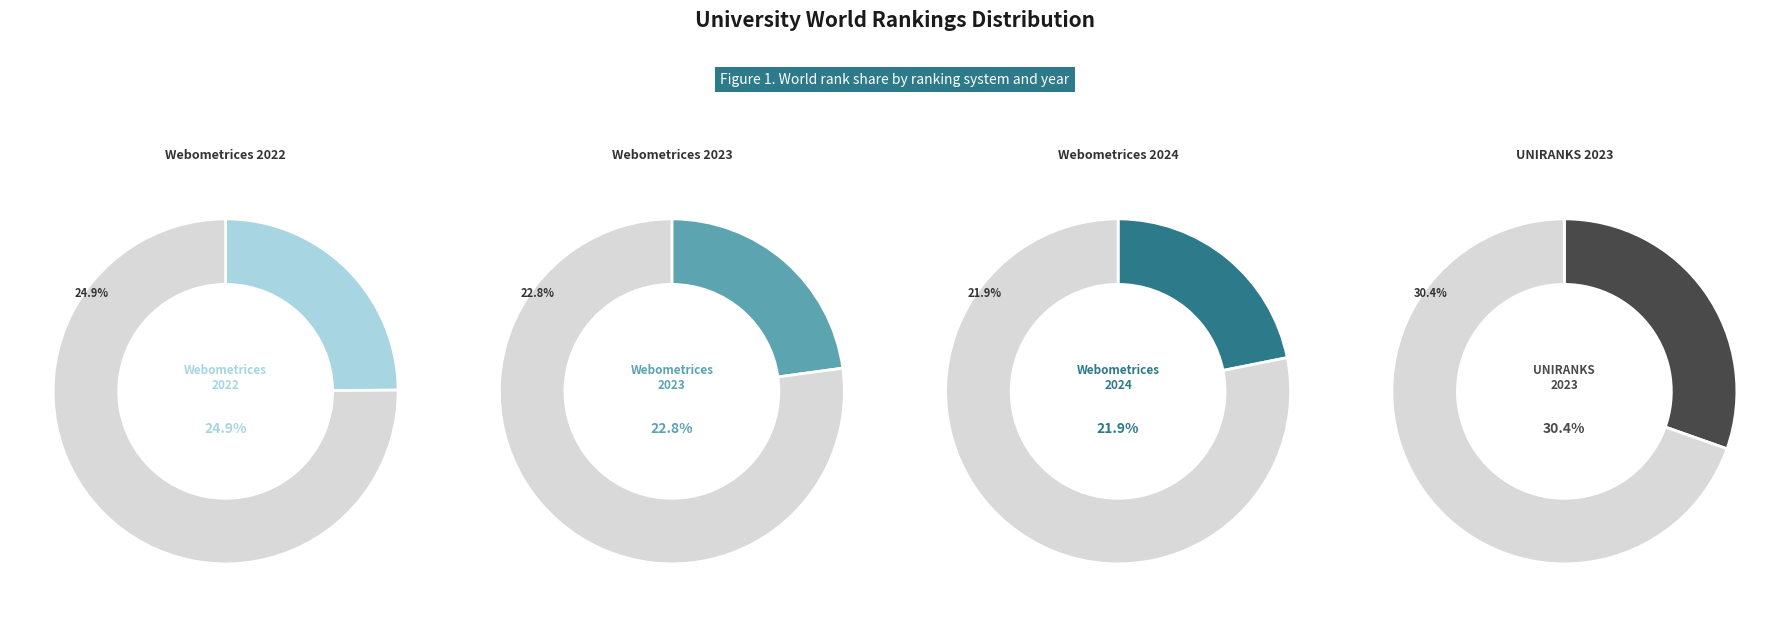

Do Webometrices 2022 and UNIRANKS 2023 together represent more than half of the pie?

Yes